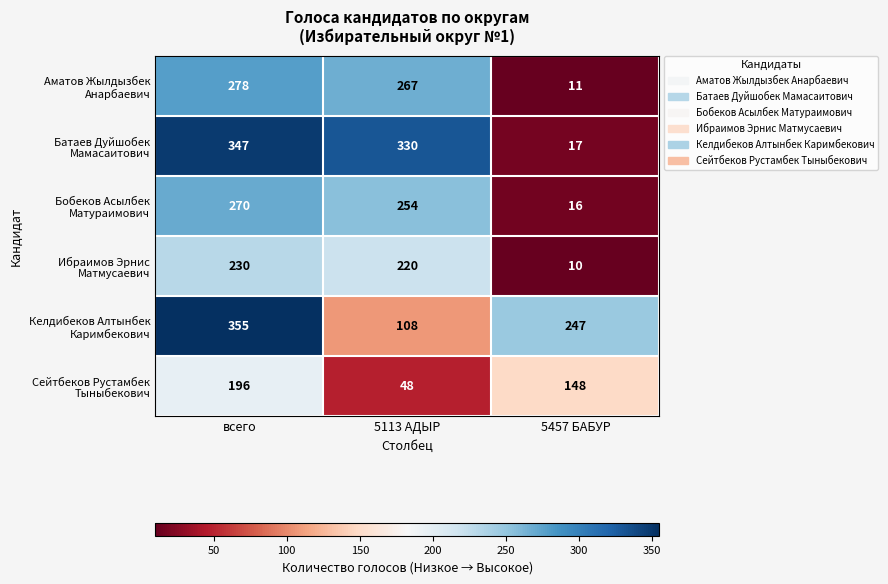

Which category has the lowest value across all series?

5457 БАБУР